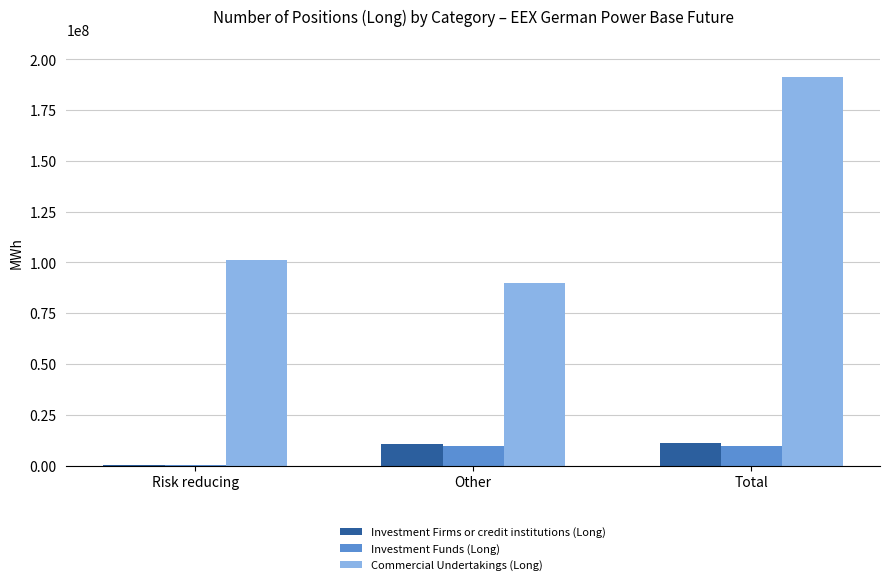

What is the sum of all Commercial Undertakings (Long) values?

382912079.9